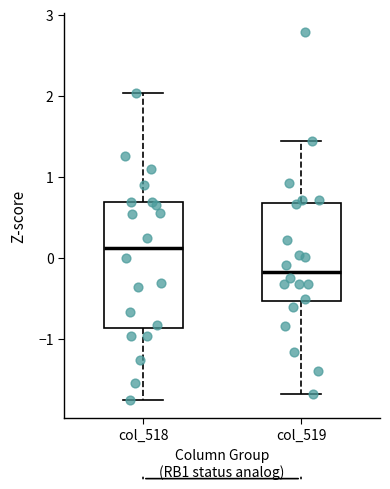

Comparing the boxes themselves (not the whiskers), which one is the tallest?

col_518